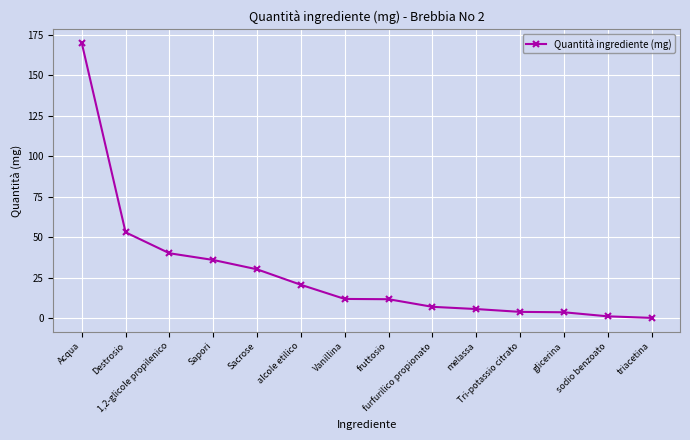

What is the difference between the second highest and second lowest values?

51.9